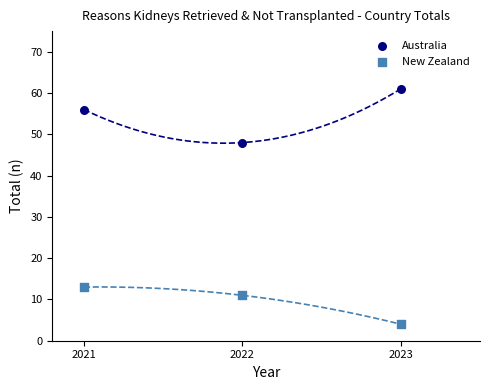

Across all series, what Y value is closest to 32?

48